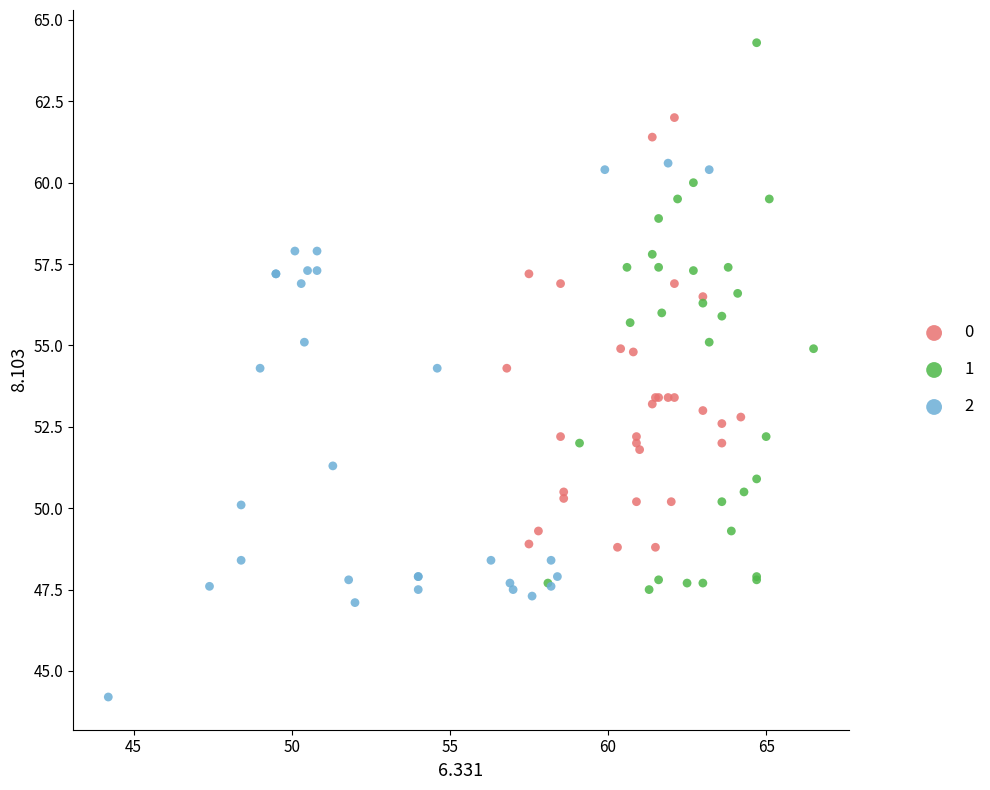

What are all the series names shown in the legend?

0, 1, 2